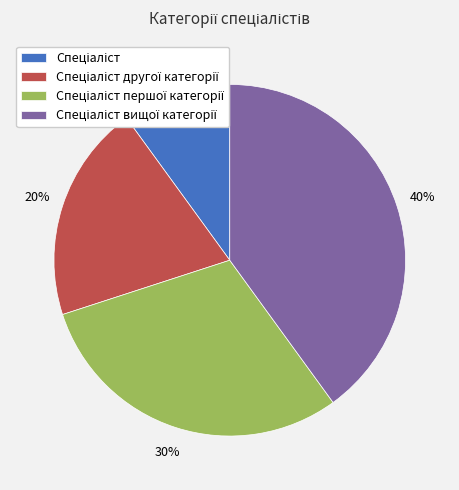

To the nearest percent, what is the average slice percentage?

25%